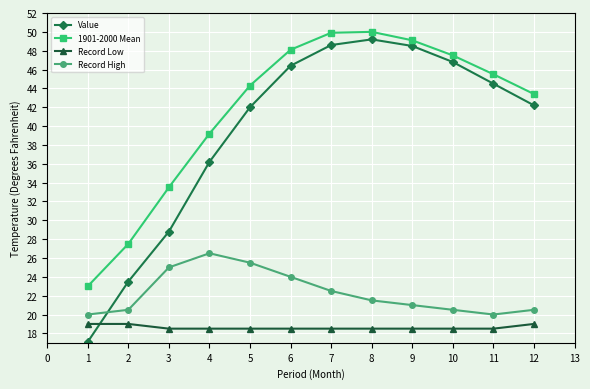

Is it true that Value equals 82.7 at 10?

False